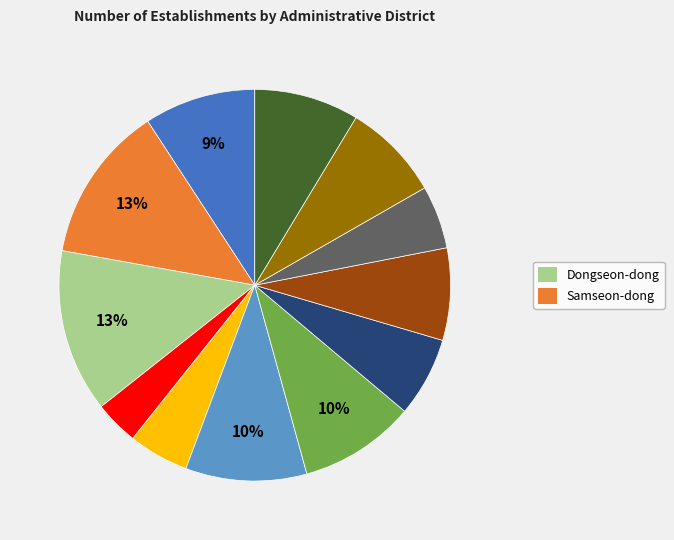

To the nearest percent, what is the average slice percentage?

8%